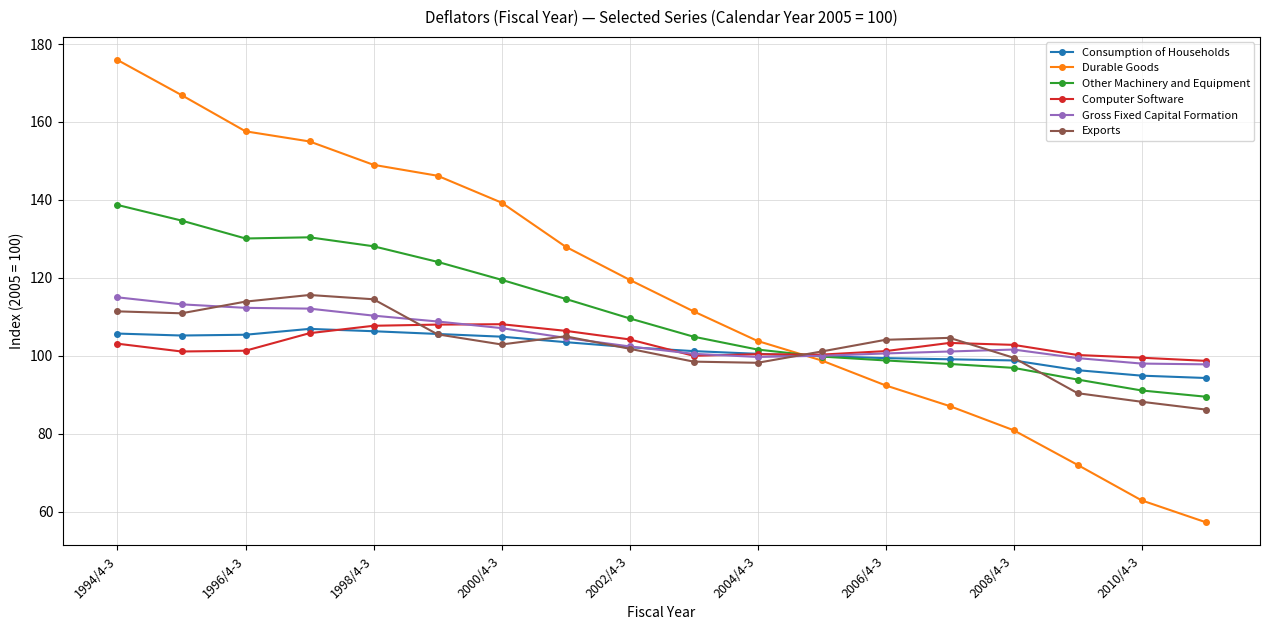

What is the minimum value shown in the chart?

57.3